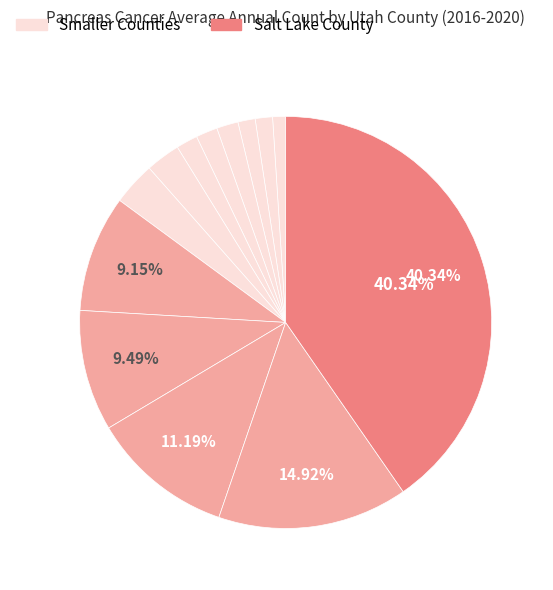

How many segments does this pie chart have?

13